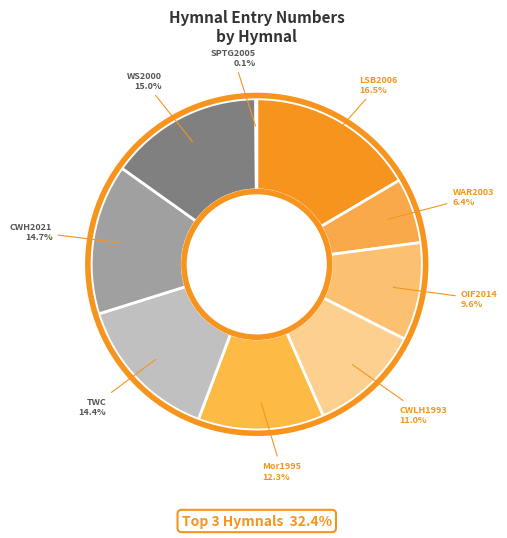

Which slice is the largest?

LSB2006